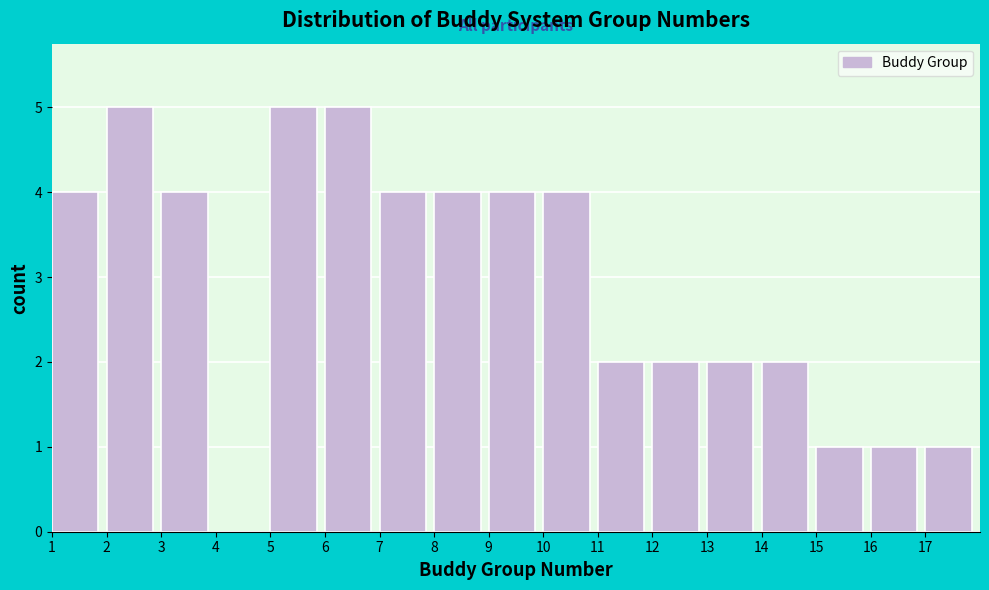

Reading left to right, list every bar in this chart as the range it spans on the x-axis followed by its height. The values are not printed on the chart, so give them approximately, as read against the axis.

1 to 2: 4
2 to 3: 5
3 to 4: 4
4 to 5: 0
5 to 6: 5
6 to 7: 5
7 to 8: 4
8 to 9: 4
9 to 10: 4
10 to 11: 4
11 to 12: 2
12 to 13: 2
13 to 14: 2
14 to 15: 2
15 to 16: 1
16 to 17: 1
17 to 18: 1